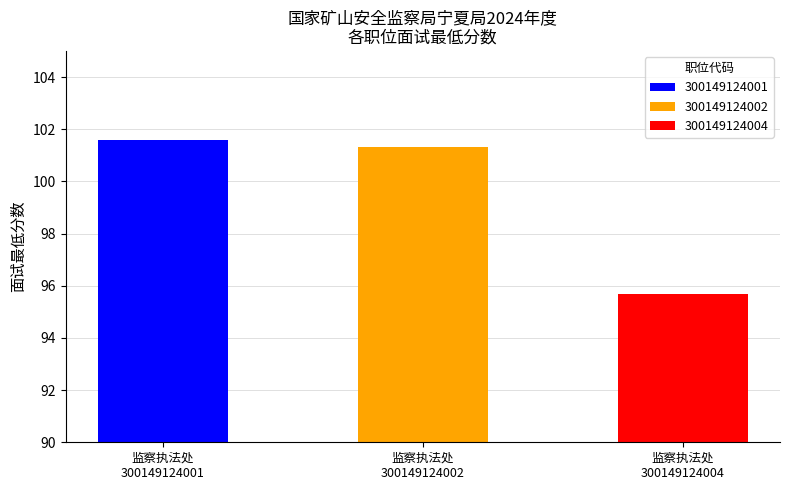

What is the value of the 2nd bar from the left?

101.3